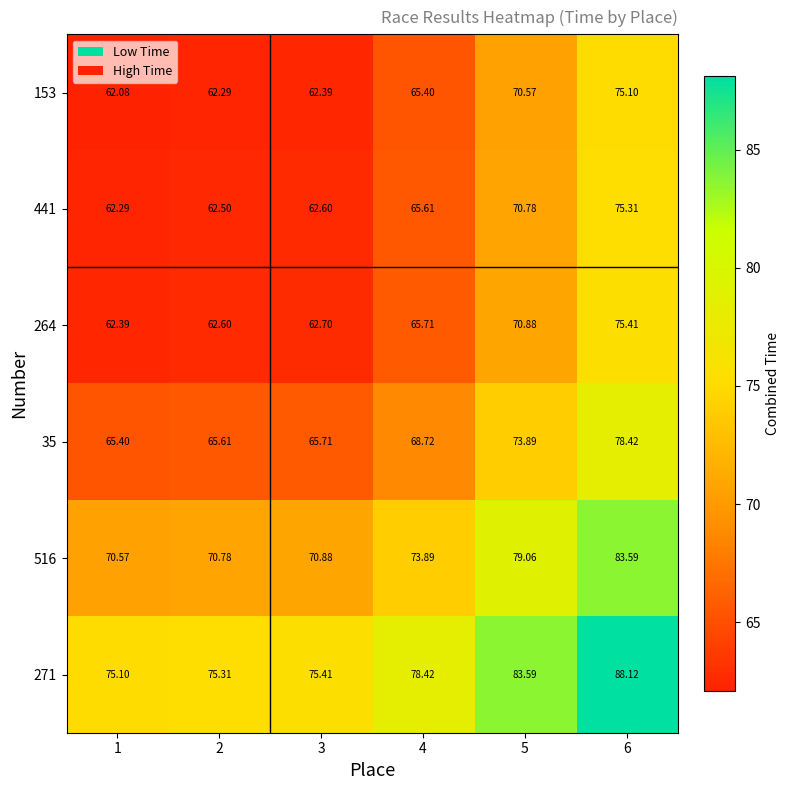

Which category has the highest value across all series?

6